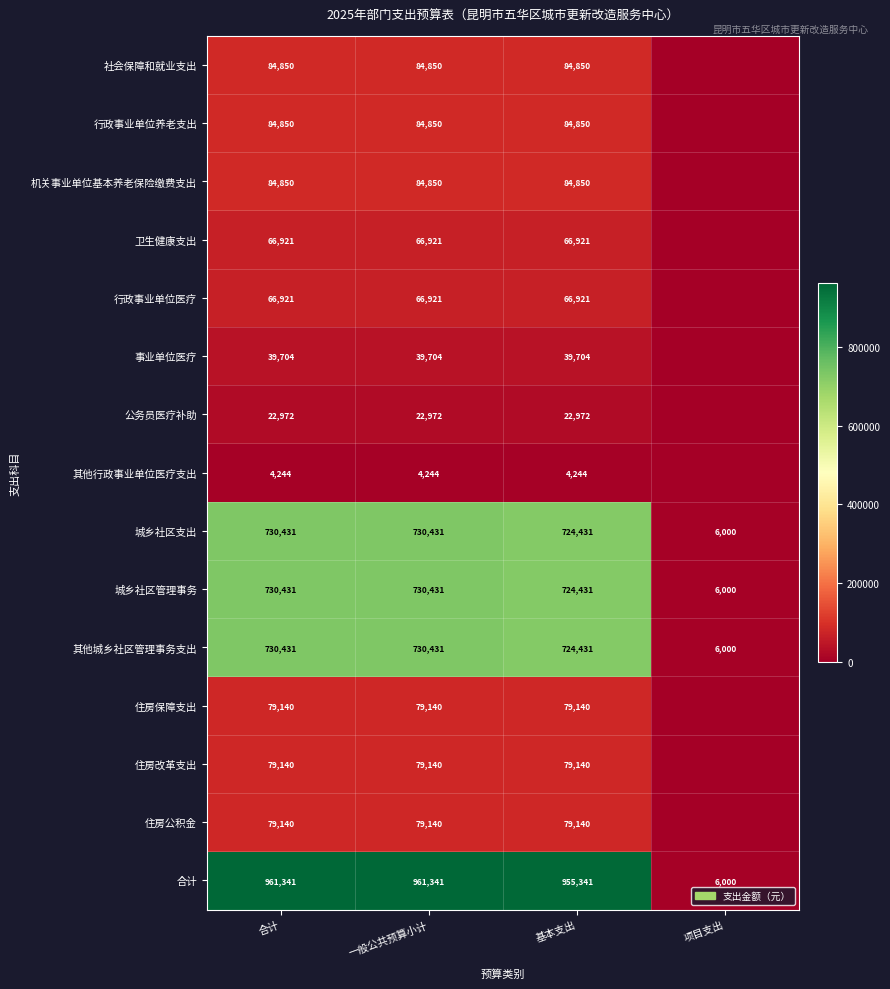

What is the difference between the highest and lowest values at 基本支出?

951097